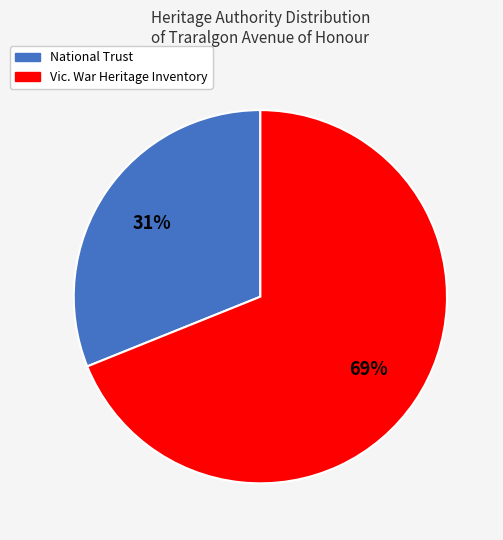

Which category has the smallest portion of the pie?

National Trust